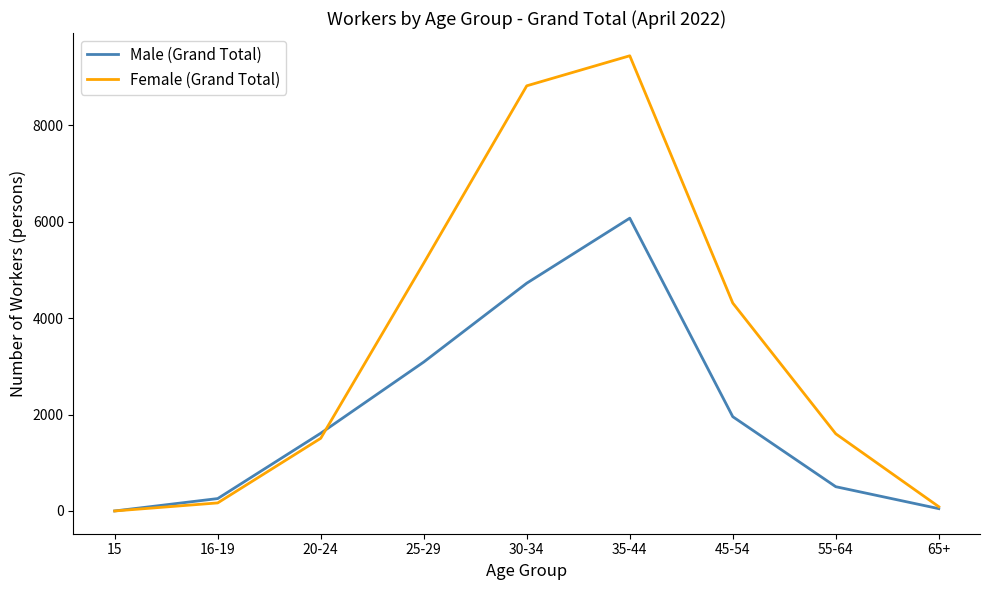

How many interior local peaks does the Male (Grand Total) series have?

1